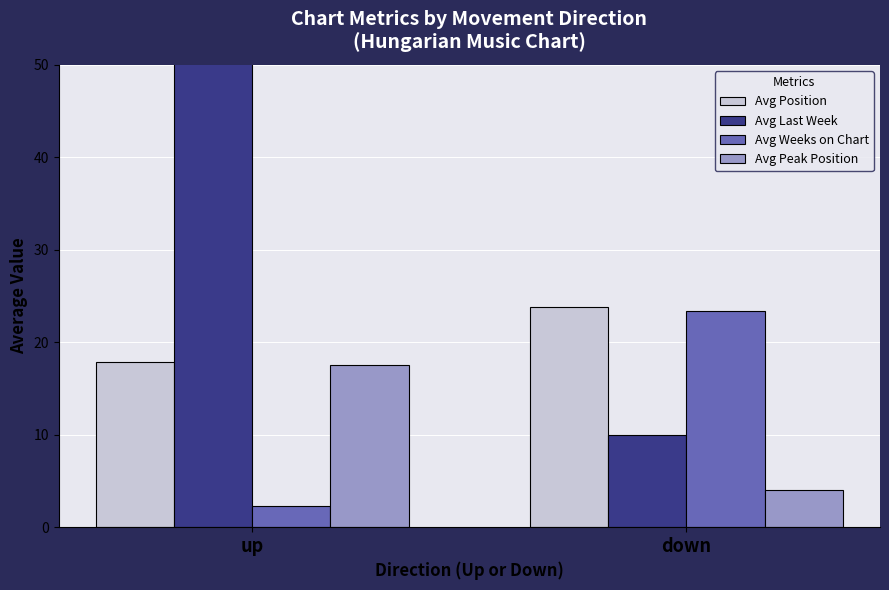

What is the label of the 1st bar from the left?

up